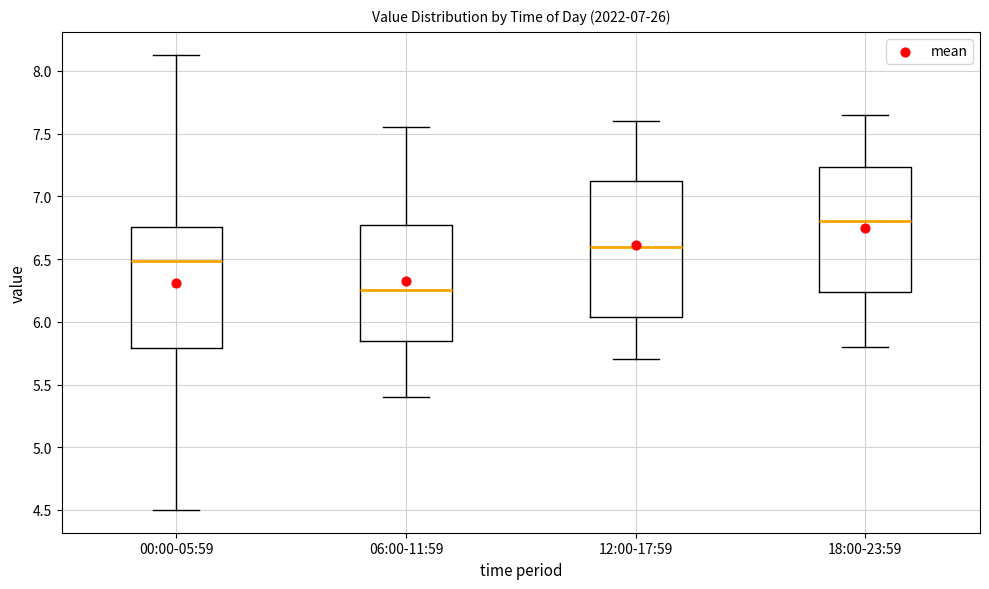

Which box's median line is the highest?

18:00-23:59